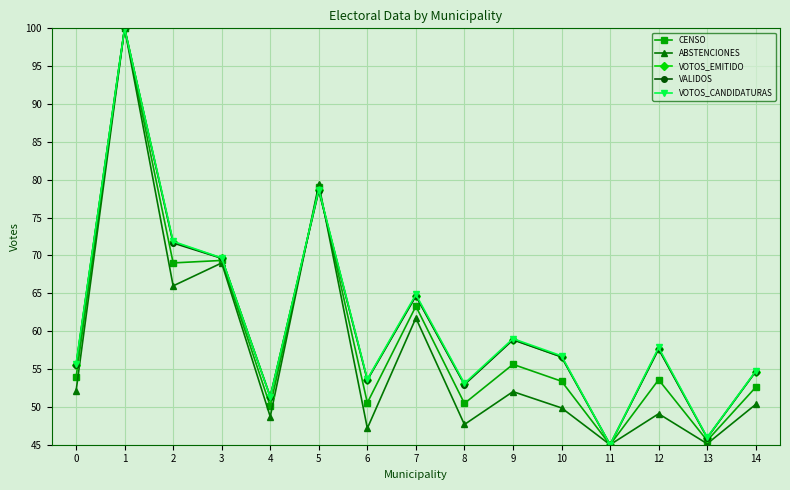

How many lines are shown in the chart?

5